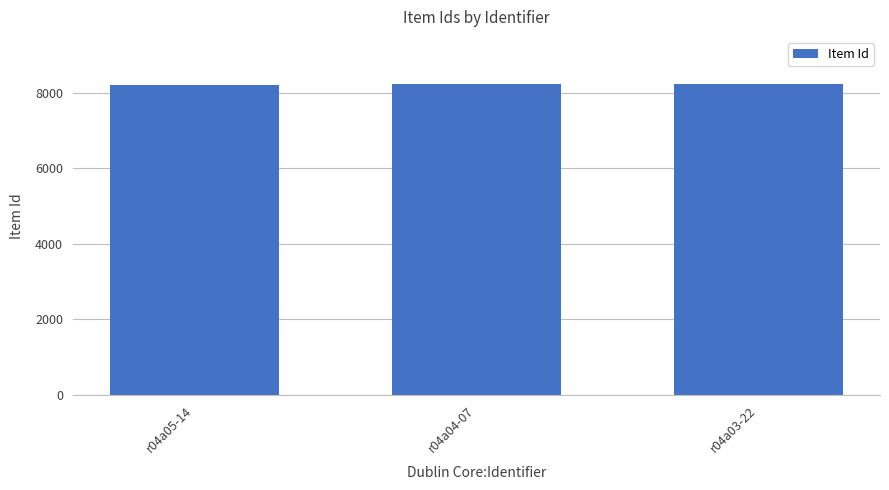

Are the bars horizontal?

No